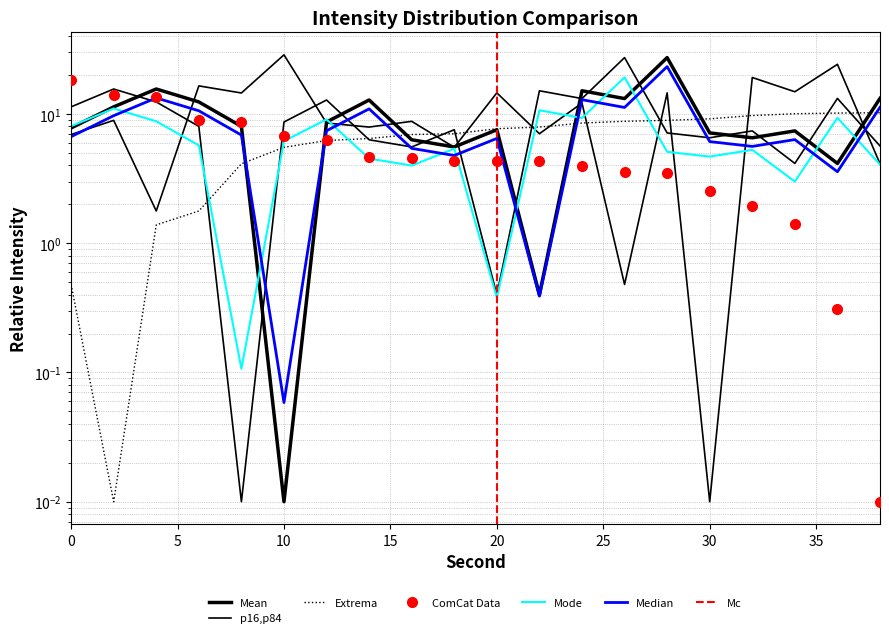

How many data points in Intensity Extrema are above 7?

11